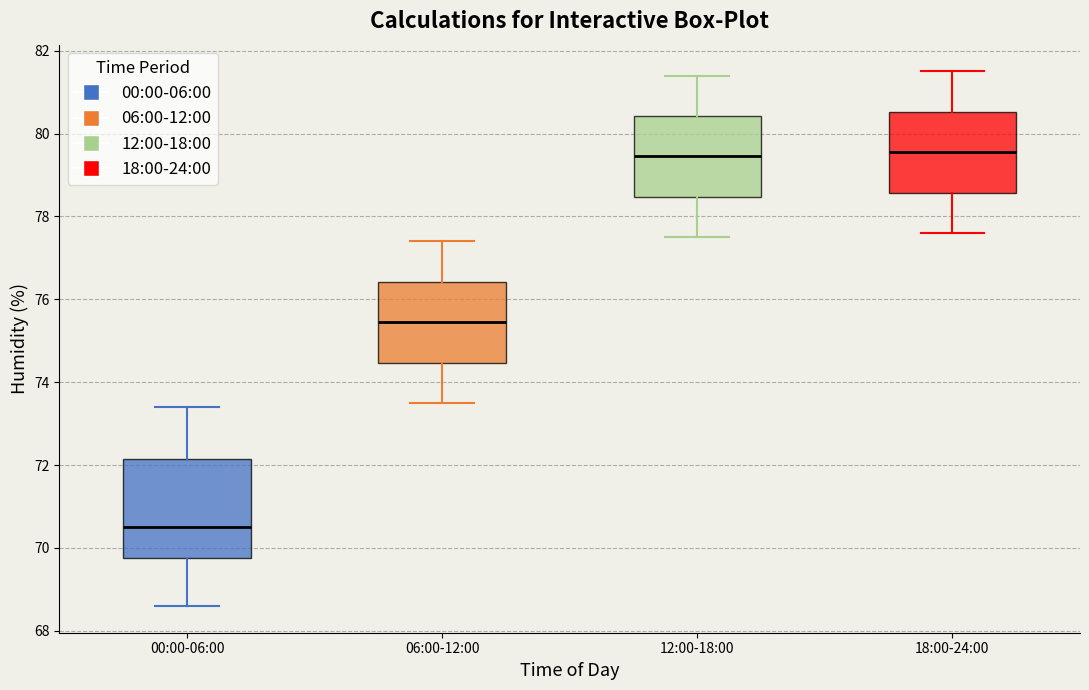

Where is the lower edge of the box for 06:00-12:00 on the y-axis? The values are not printed on the chart, so give them approximately, as read against the axis.

74.4